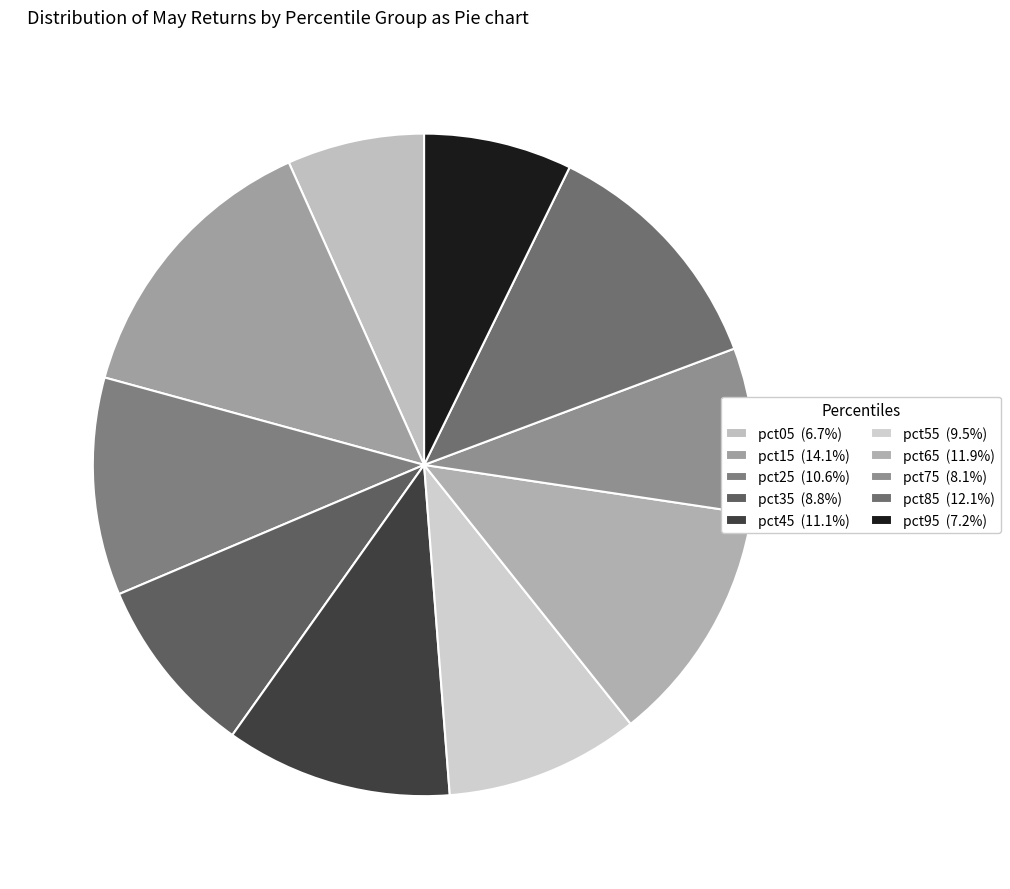

What is the smallest slice in the pie chart?

pct05